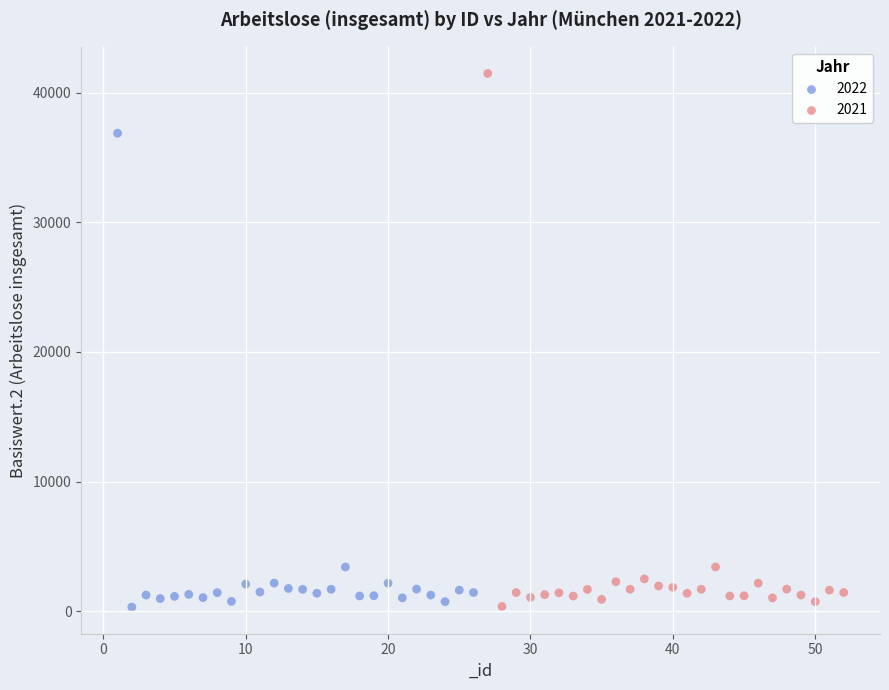

Which series has the largest Y range (max minus min)?

2021